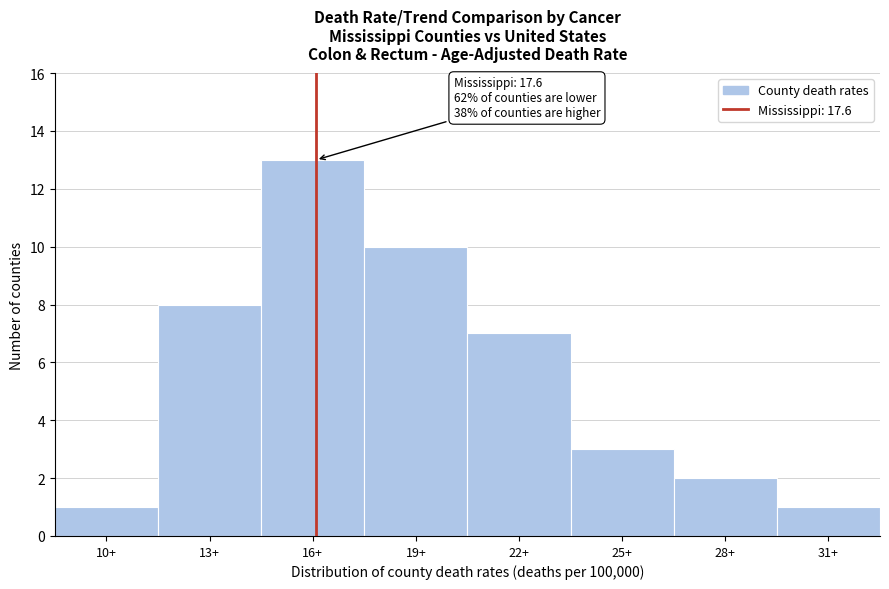

Reading left to right, list all the values displayed in this chart.

1	8	13	10	7	3	2	1